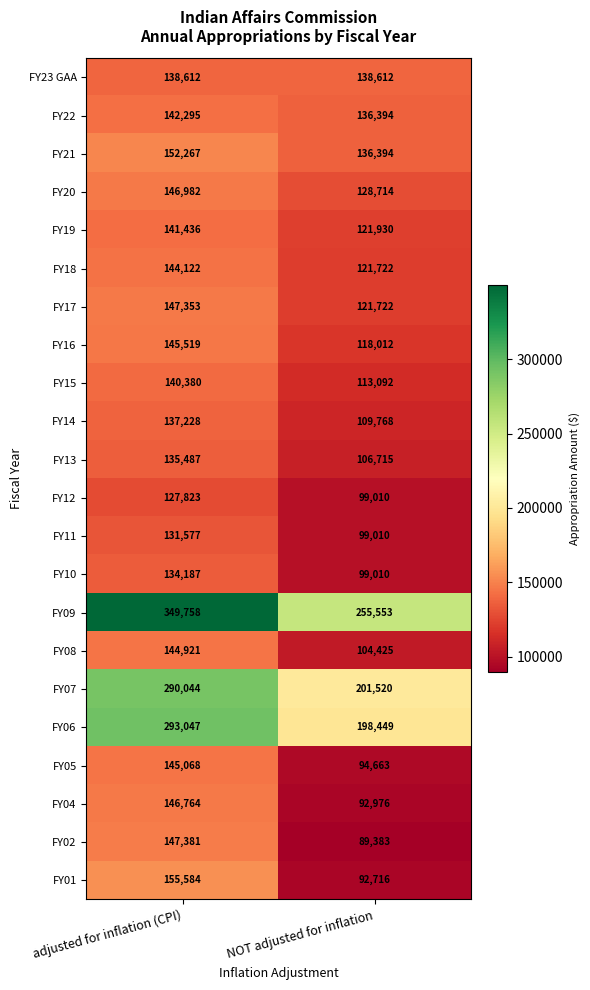

Which series changed the most between adjusted for inflation (CPI) and NOT adjusted for inflation?

FY06